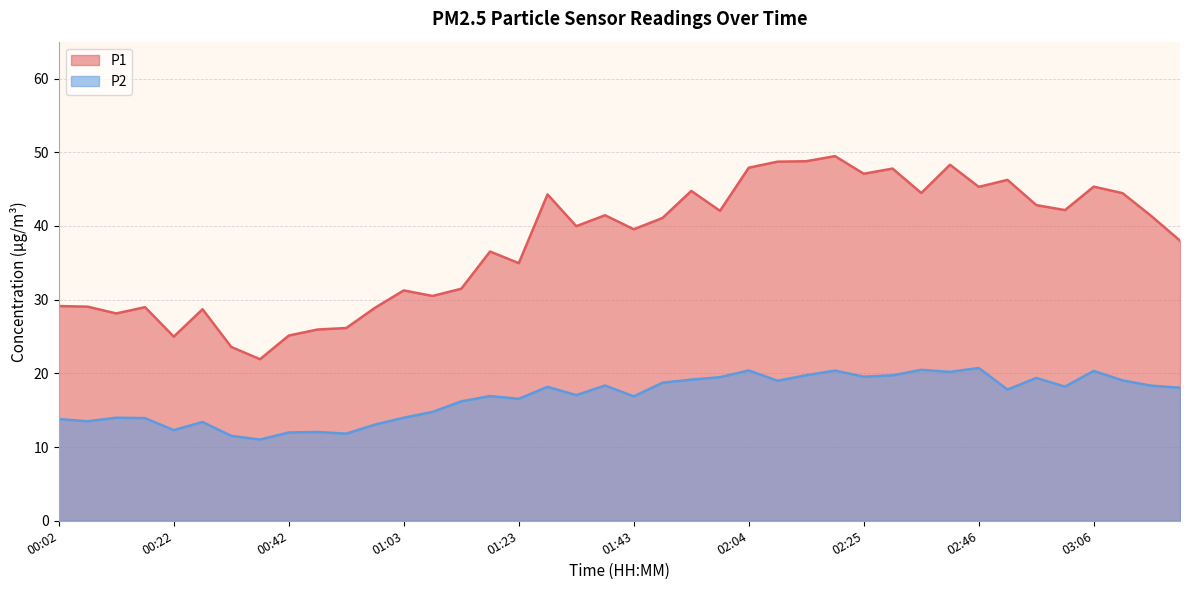

Reading left to right, transcribe all the data shown in this chart.

P1: 29.1	29.1	28.1	29.0	25.0	28.7	23.6	21.9	25.1	25.9	26.1	28.9	31.2	30.5	31.5	36.5	35.0	44.3	40.0	41.5	39.5	41.1	44.8	42.0	47.9	48.7	48.8	49.5	47.1	47.8	44.5	48.3	45.3	46.2	42.8	42.1	45.3	44.5	41.4	38.0
P2: 13.8	13.5	14.0	13.9	12.3	13.4	11.5	11.0	12.0	12.1	11.8	13.1	14.0	14.8	16.2	16.9	16.6	18.2	17.1	18.4	16.9	18.7	19.1	19.5	20.4	19.0	19.8	20.4	19.6	19.7	20.5	20.2	20.7	17.8	19.4	18.2	20.3	19.1	18.3	18.1